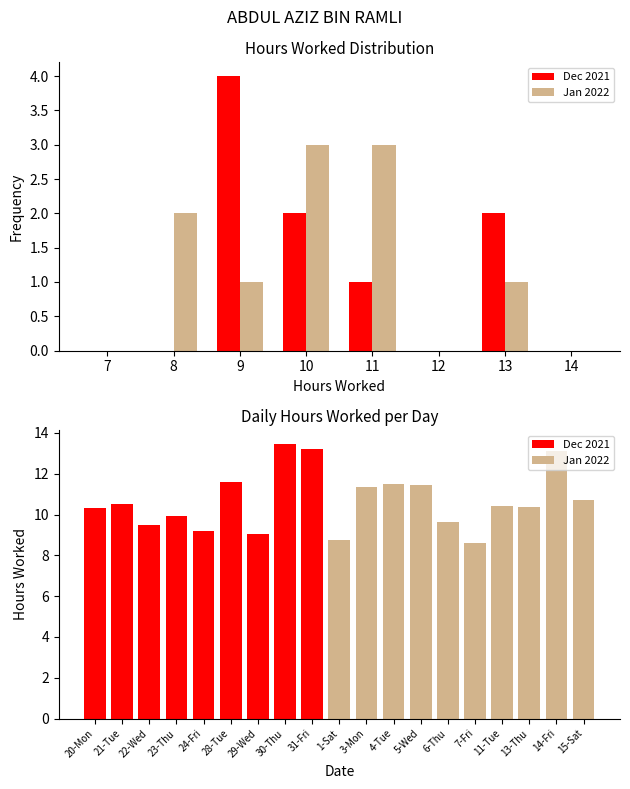

Which category has the lowest value across all series?

7